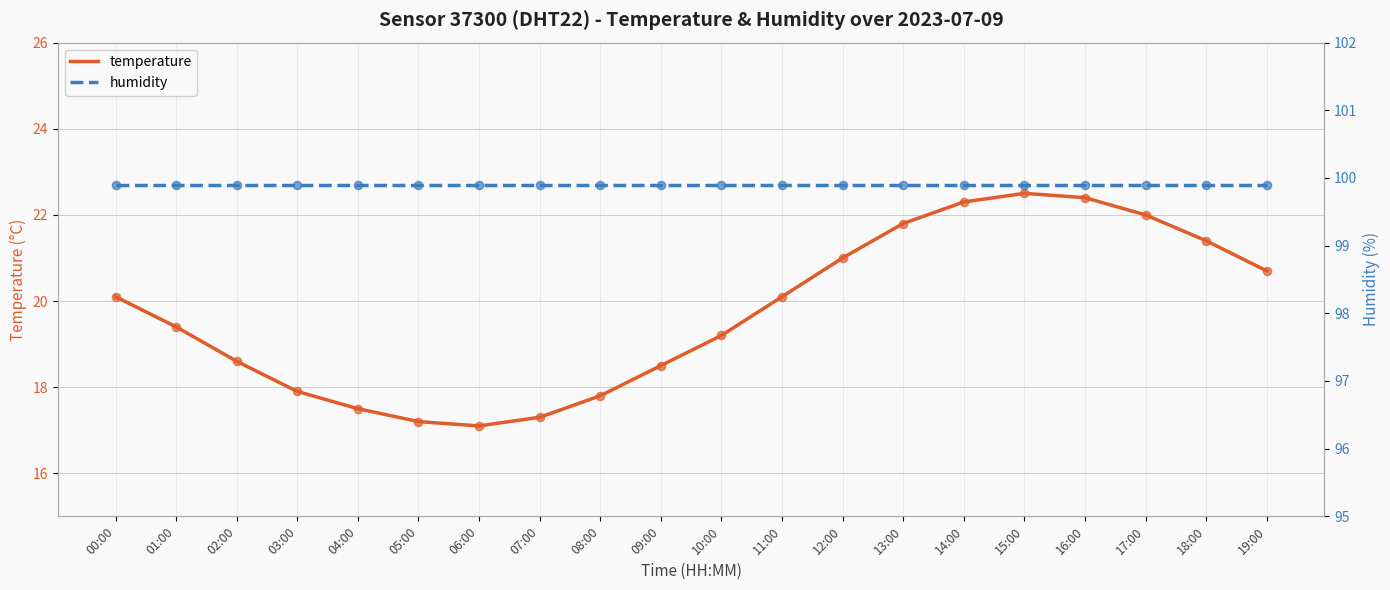

Which series has the largest total across all categories?

humidity